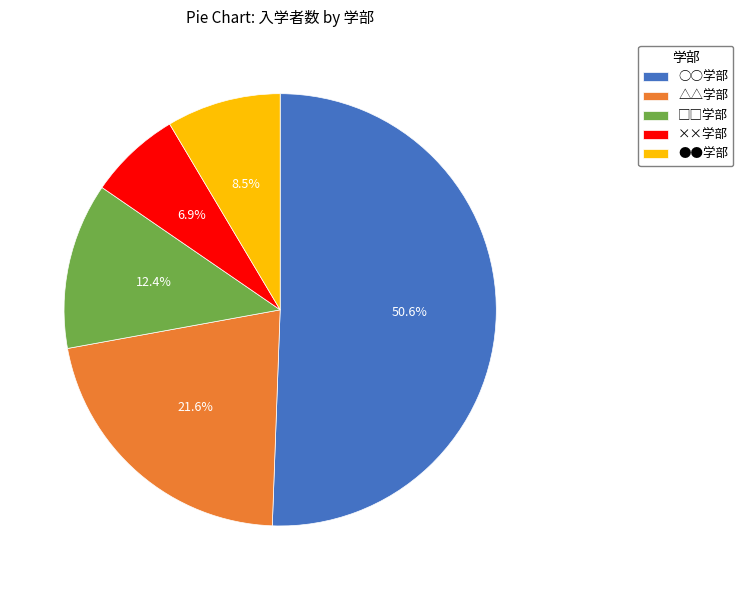

Which slice is the smallest?

××学部